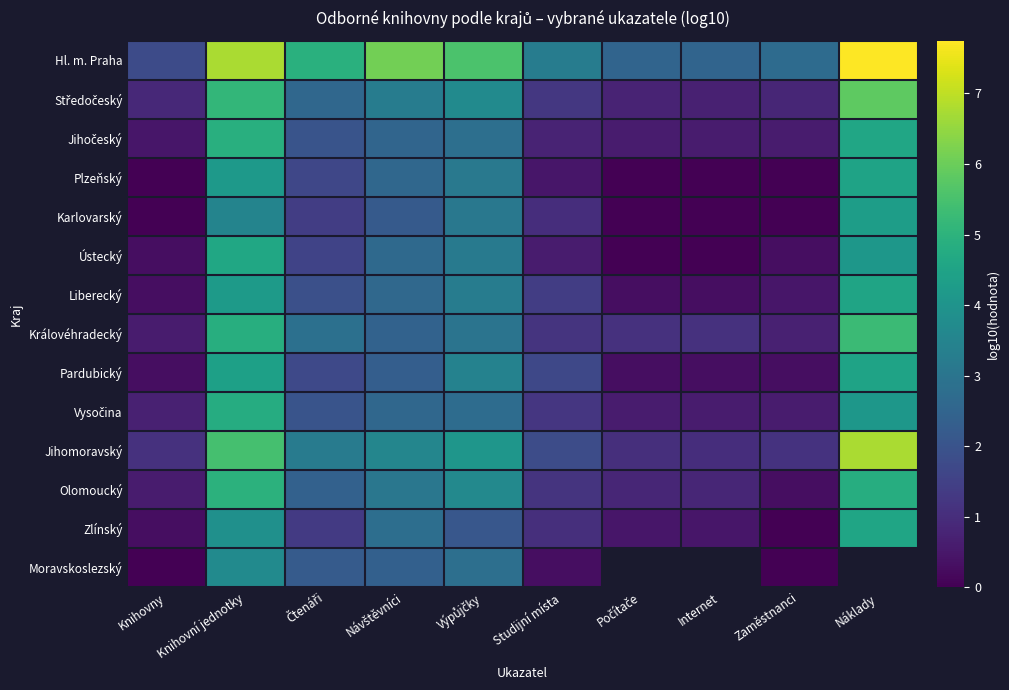

List the labels in order of Plzeňský value, largest first.

Náklady, Knihovní jednotky, Výpůjčky, Návštěvníci, Čtenáři, Studijní místa, Knihovny, Počítače, Internet, Zaměstnanci